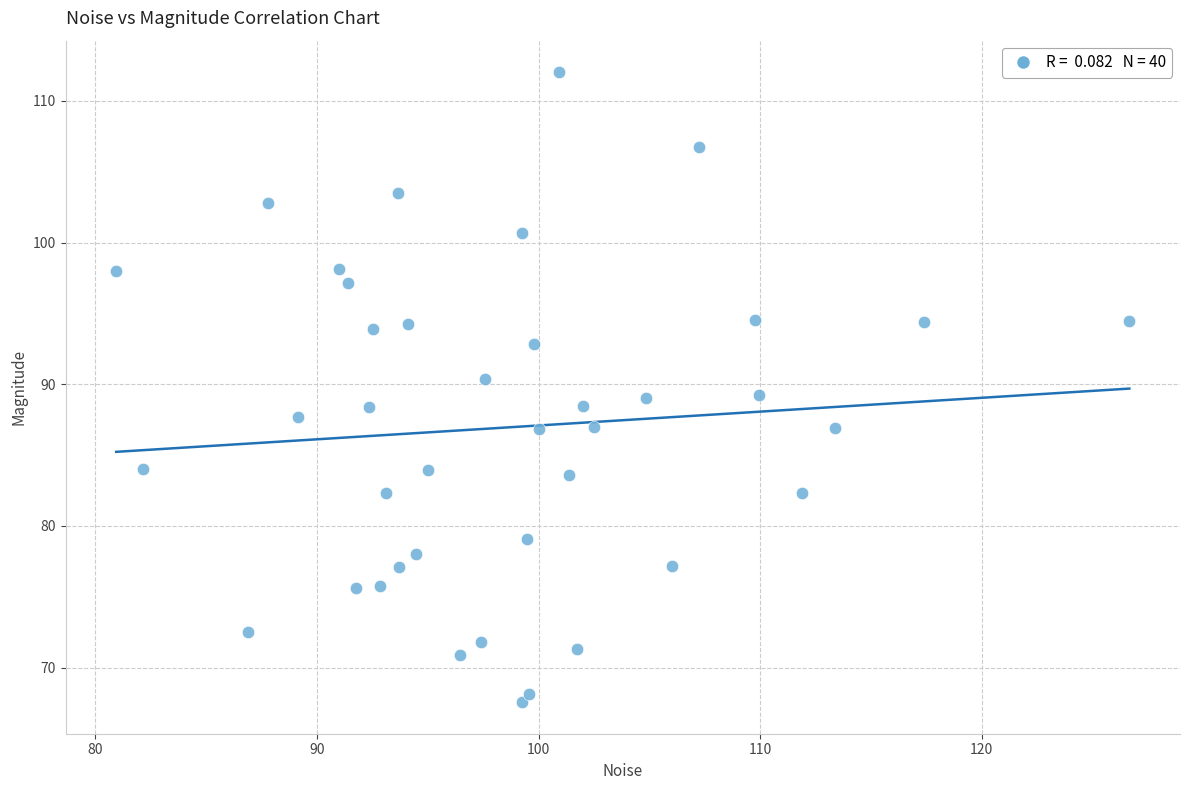

What is the range of X values (max minus min)?

45.7